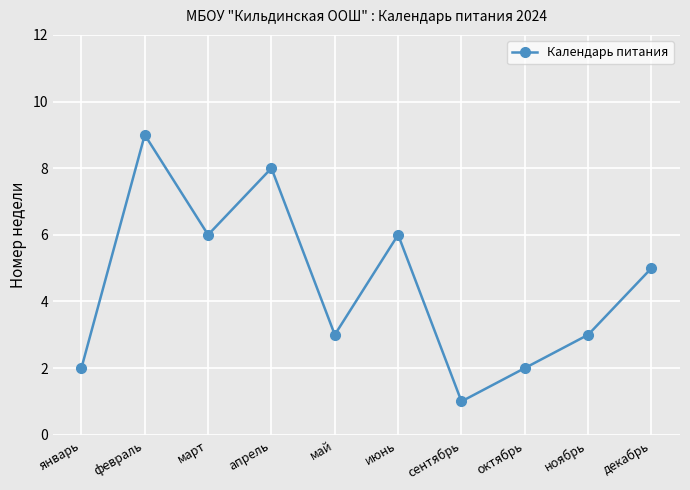

True or false: the data shows 1 at сентябрь.

True